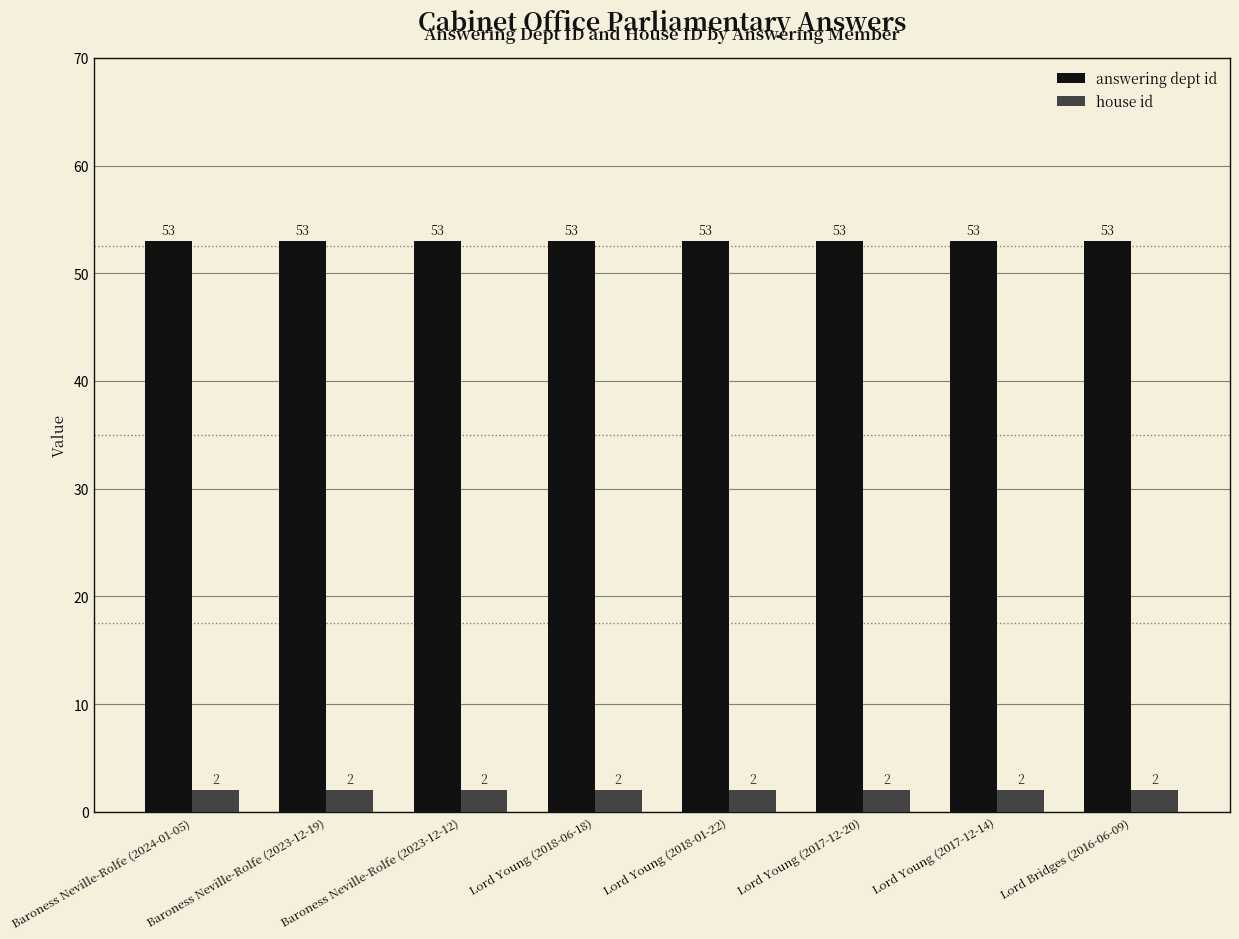

Rank the series by their average value, from lowest to highest.

house id, answering dept id